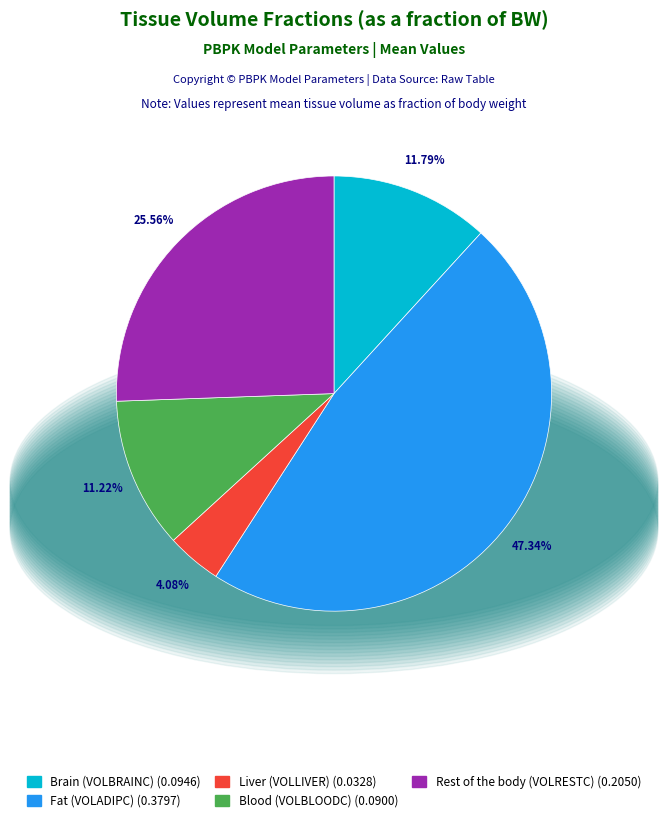

Count the number of slices in the pie.

5